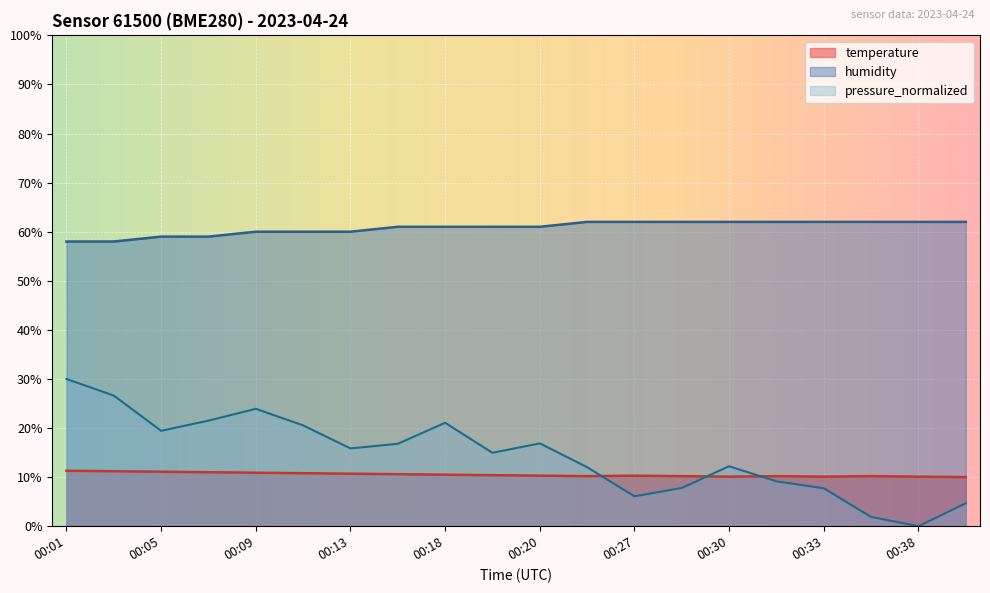

True or false: humidity has a value of 32.9 at 00:10.

False